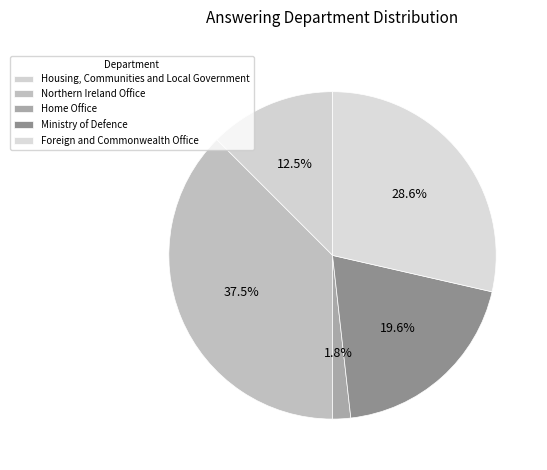

To the nearest percent, what portion does Ministry of Defence represent?

20%